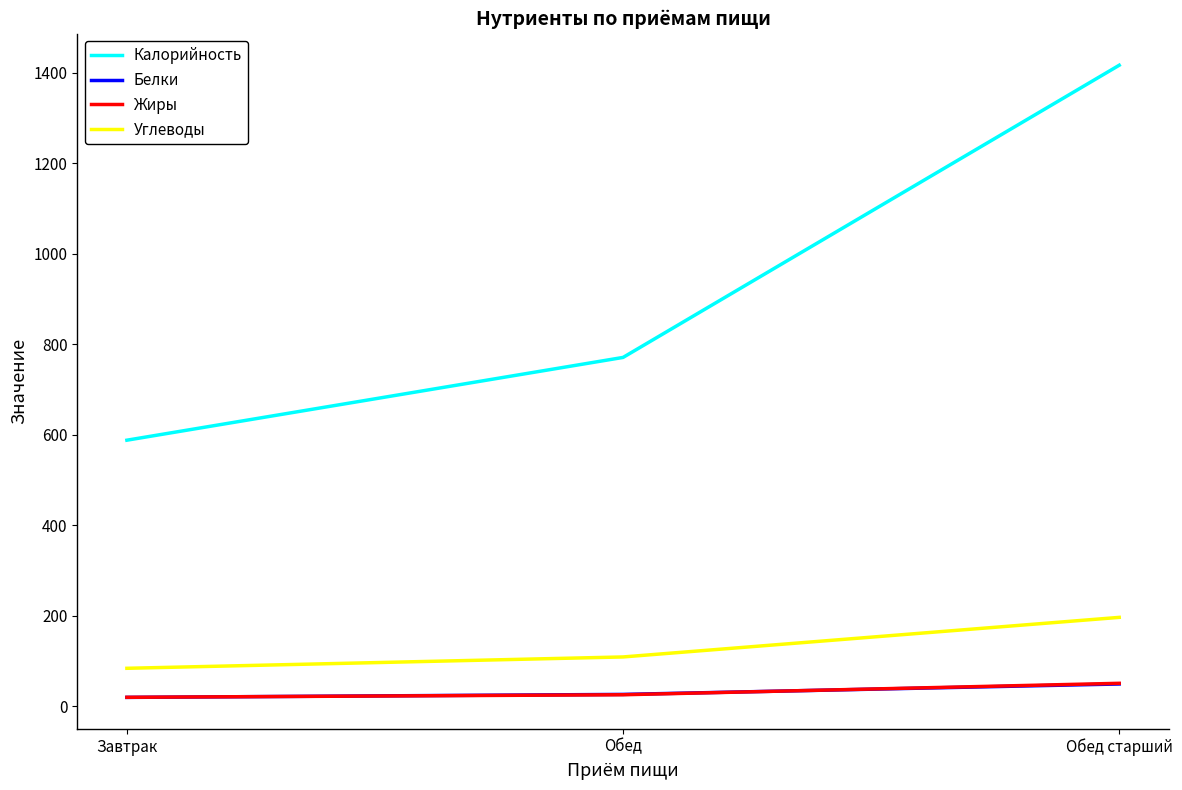

Does the chart display data point markers on the line(s)?

No